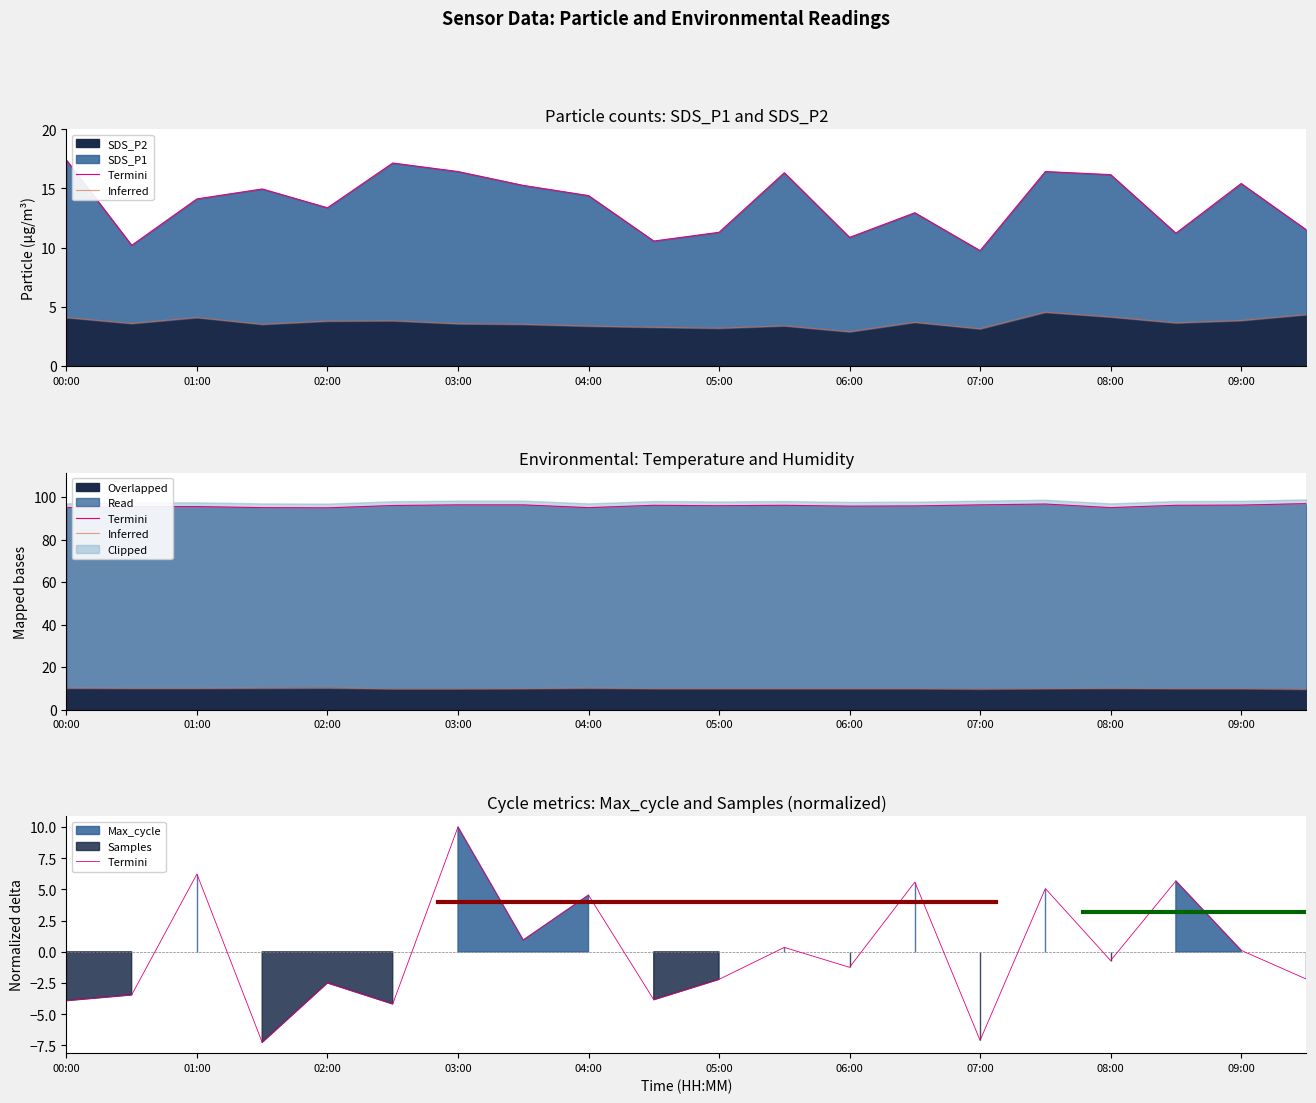

True or false: SDS_P2 has a value of 5.3 at 02:00.

False